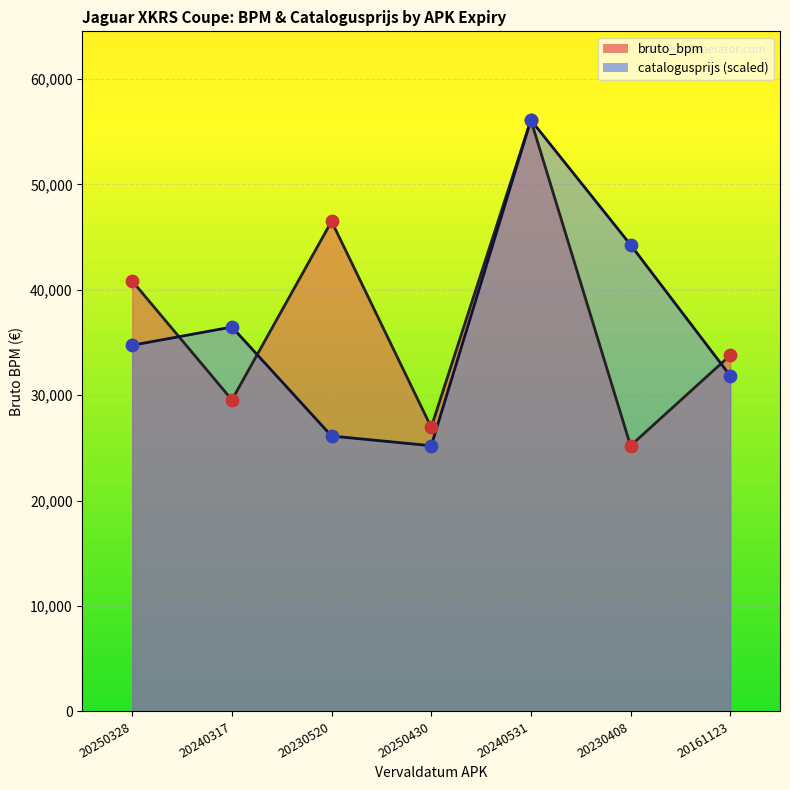

Which series has the largest Y range (max minus min)?

bruto_bpm